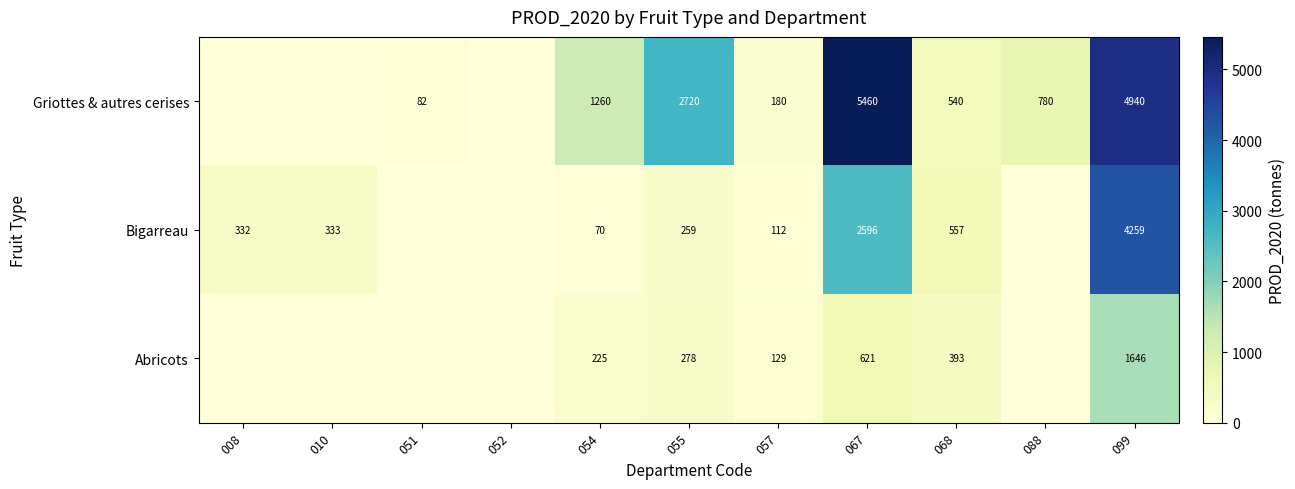

What is the sum of the Bigarreau values at 010 and 067?

2929